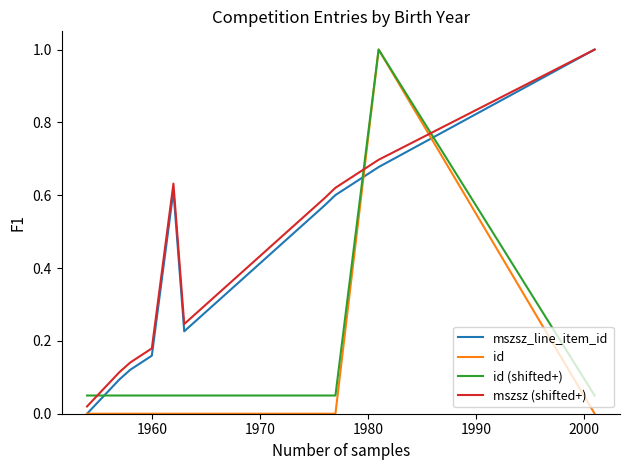

What is the maximum value shown in the chart?

1.0